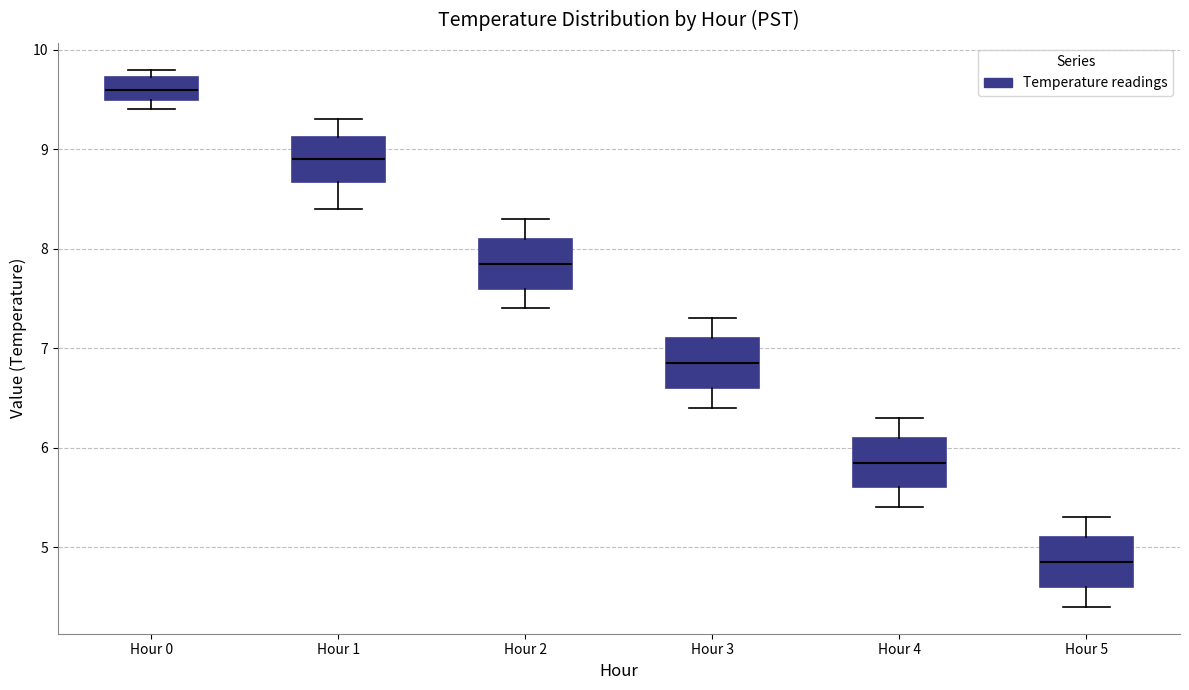

Reading left to right, transcribe this box plot: for each box, give where its median line is, the range the box spans, and where its two whiskers end, as read against the y-axis. The values are not printed on the chart, so give them approximately, as read against the axis.

Hour 0: median 9.6, box 9.5 to 9.7, whiskers 9.4 to 9.8
Hour 1: median 8.9, box 8.7 to 9.1, whiskers 8.4 to 9.3
Hour 2: median 7.9, box 7.6 to 8.1, whiskers 7.4 to 8.3
Hour 3: median 6.9, box 6.6 to 7.1, whiskers 6.4 to 7.3
Hour 4: median 5.9, box 5.6 to 6.1, whiskers 5.4 to 6.3
Hour 5: median 4.9, box 4.6 to 5.1, whiskers 4.4 to 5.3